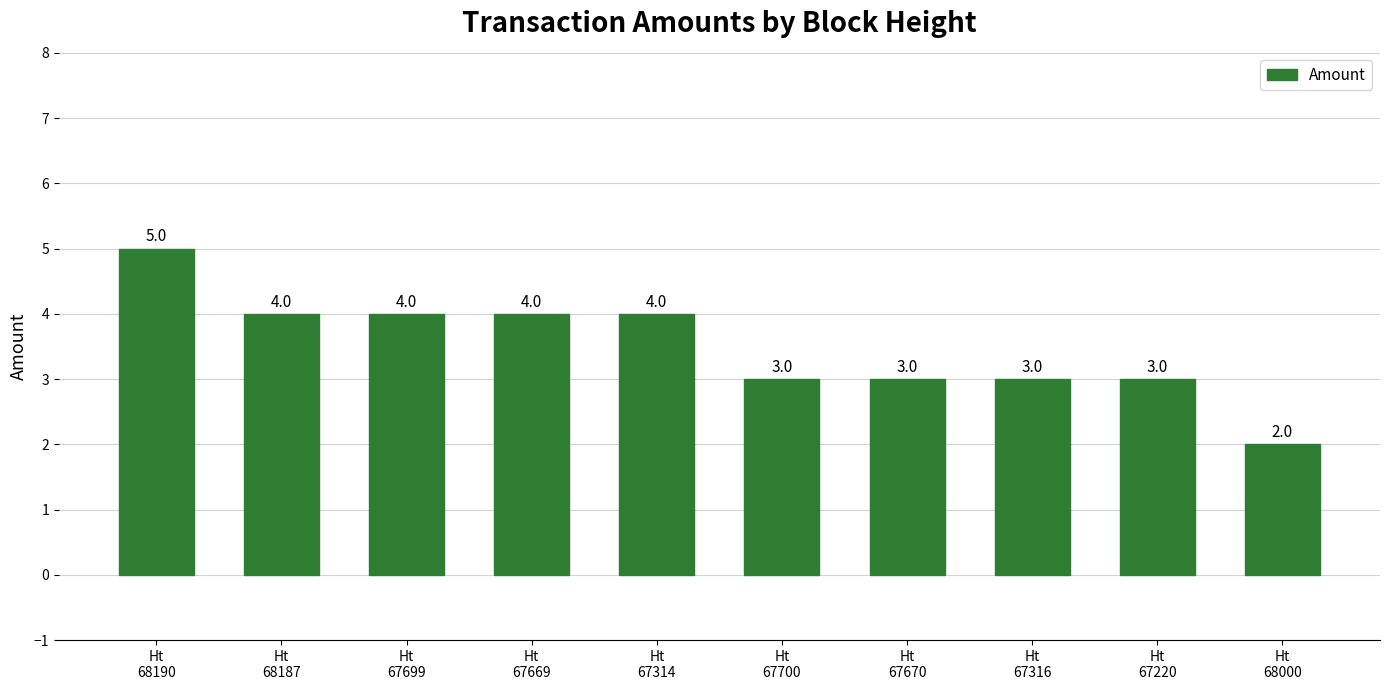

Is it true that the value at Ht
67316 is 3?

True